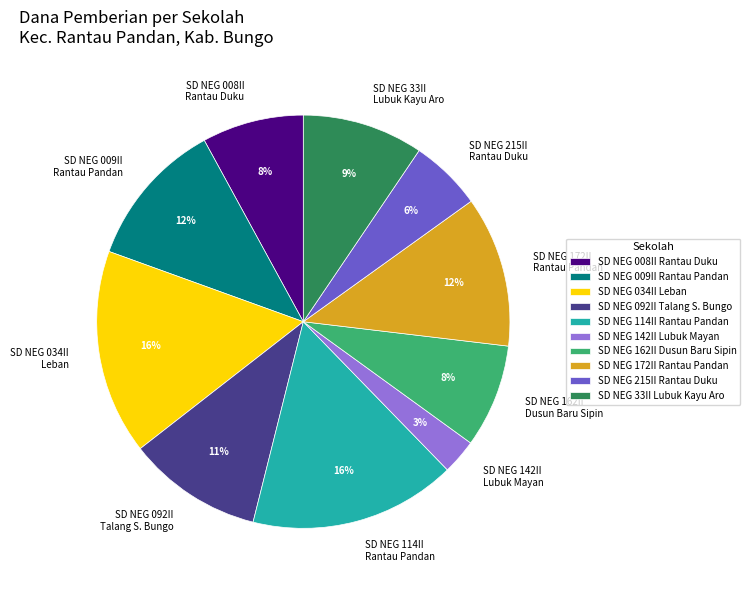

How many segments does this pie chart have?

10